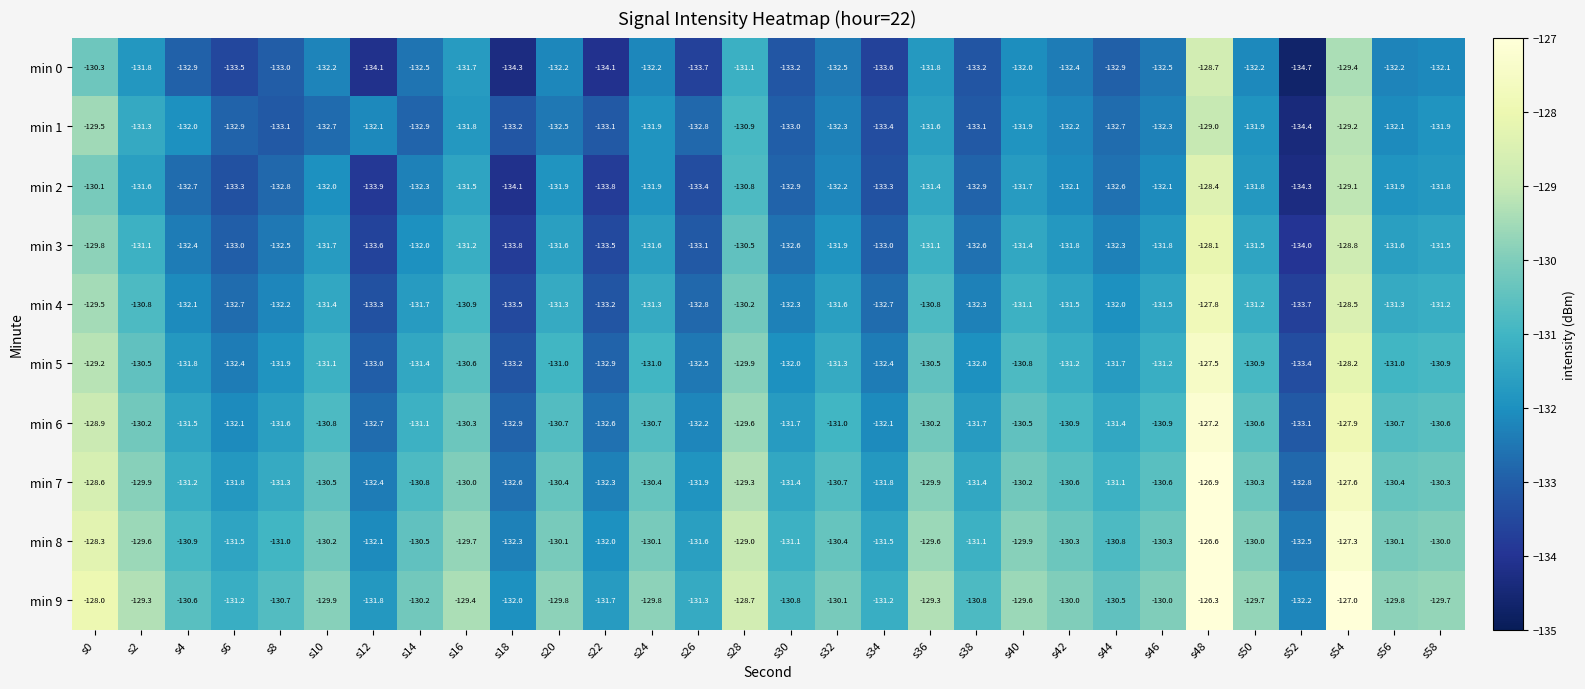

How many distinct data groups are displayed?

10